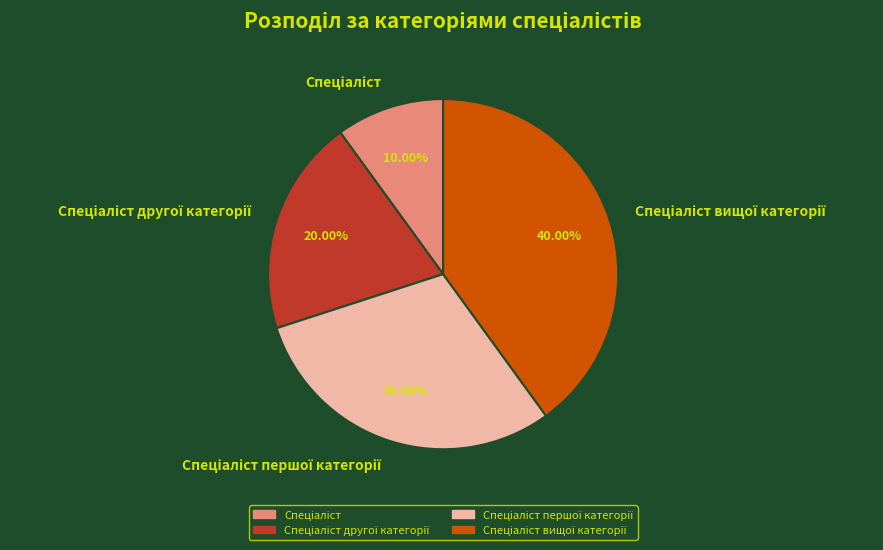

Is there a majority slice in this chart?

No